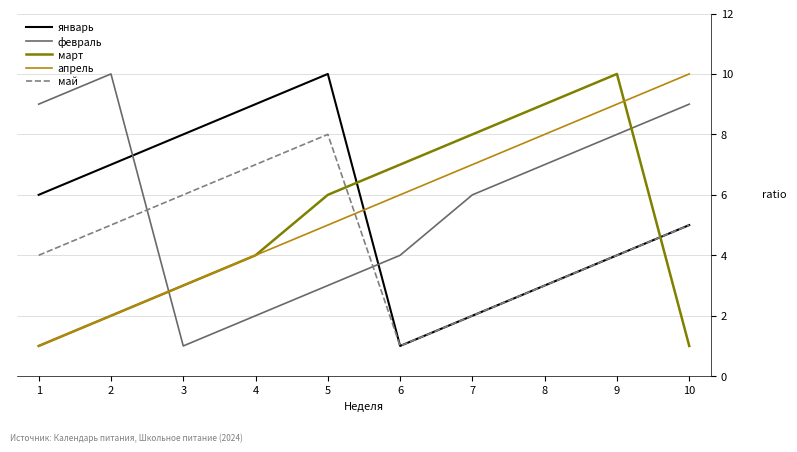

True or false: май and март cross at least once.

True